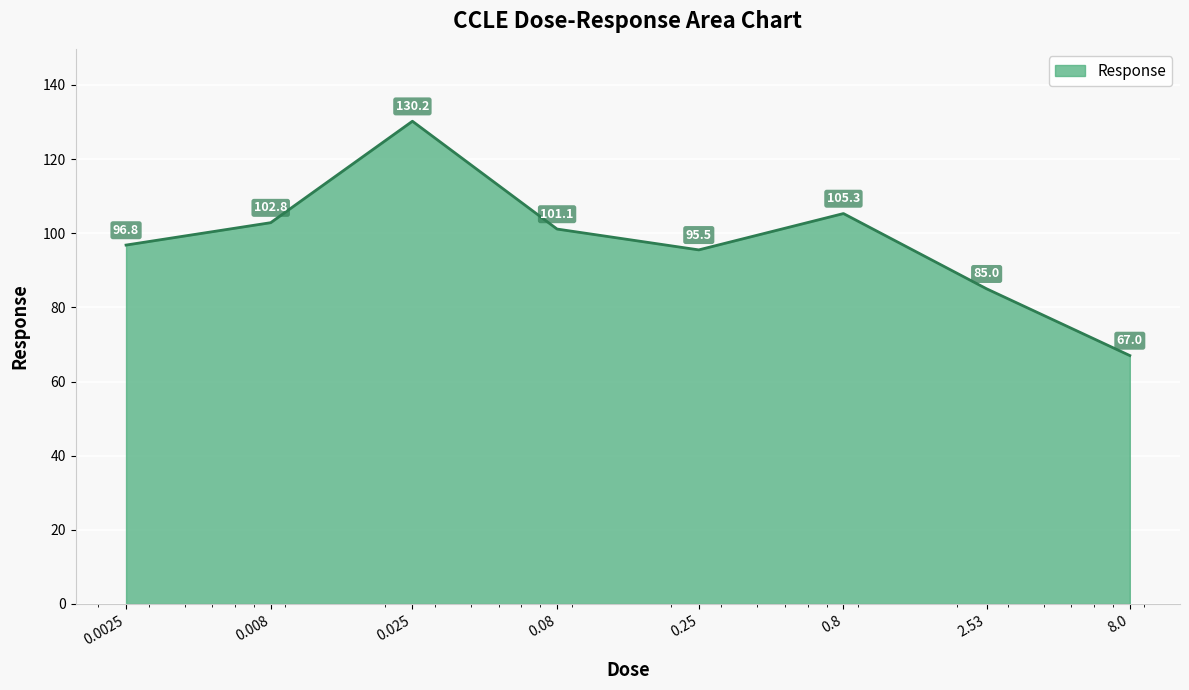

Reading left to right, what are all the values shown in this chart?

96.8	102.8	130.2	101.1	95.5	105.3	85.0	67.0